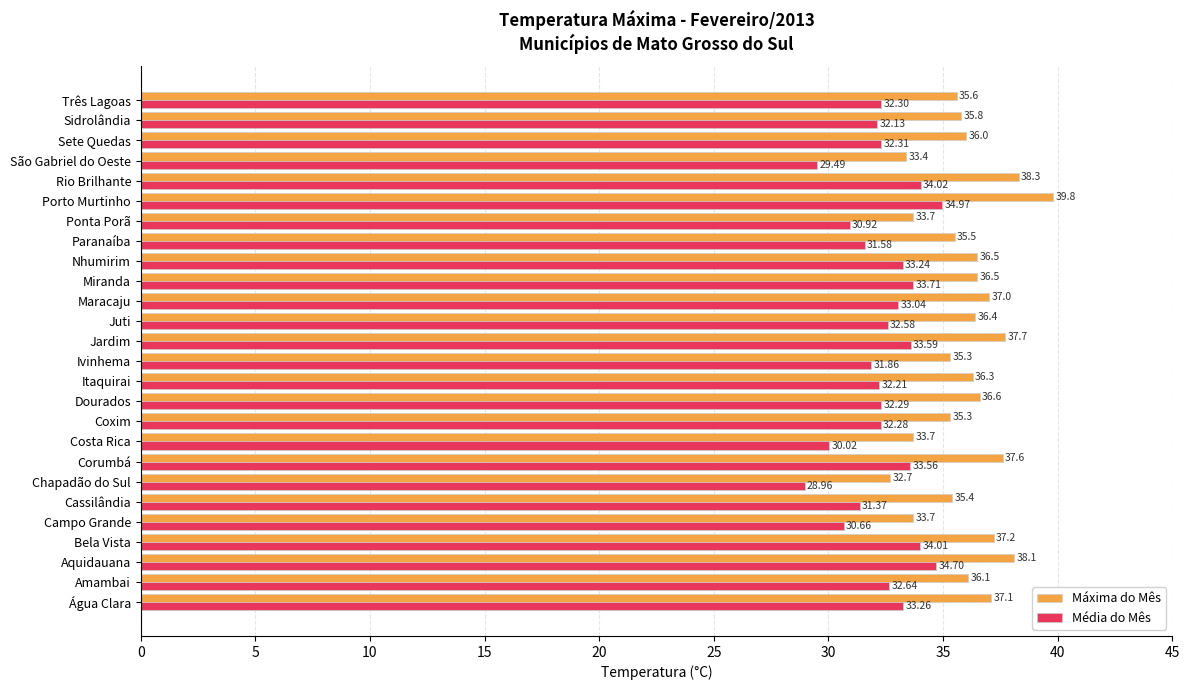

List the series in order of their peak value, highest first.

Máxima do Mês, Média do Mês